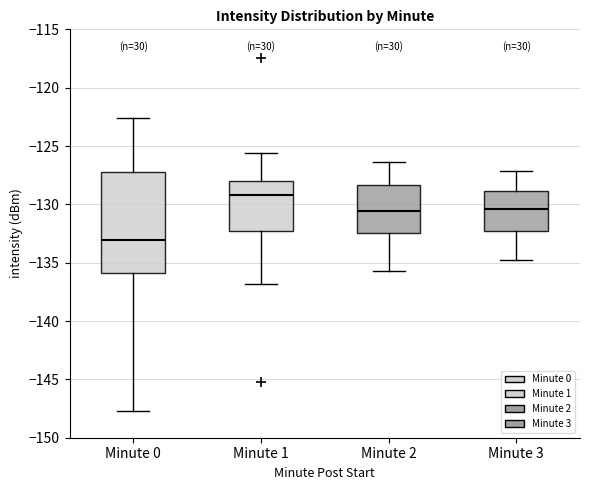

Which box has the lowest median line?

Minute 0